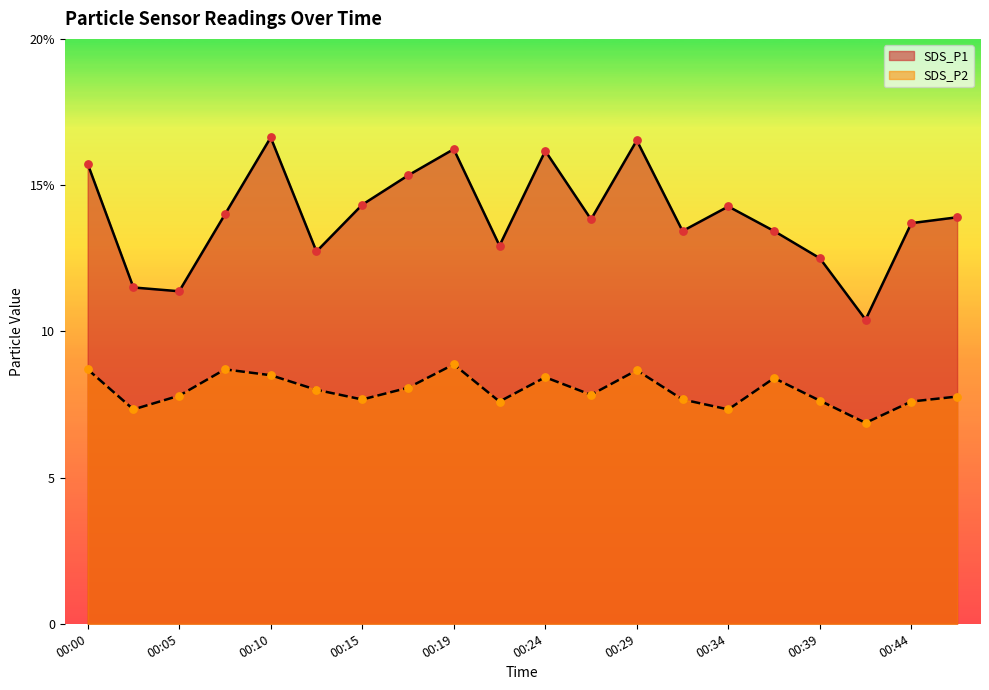

Which series has the largest Y range (max minus min)?

SDS_P1